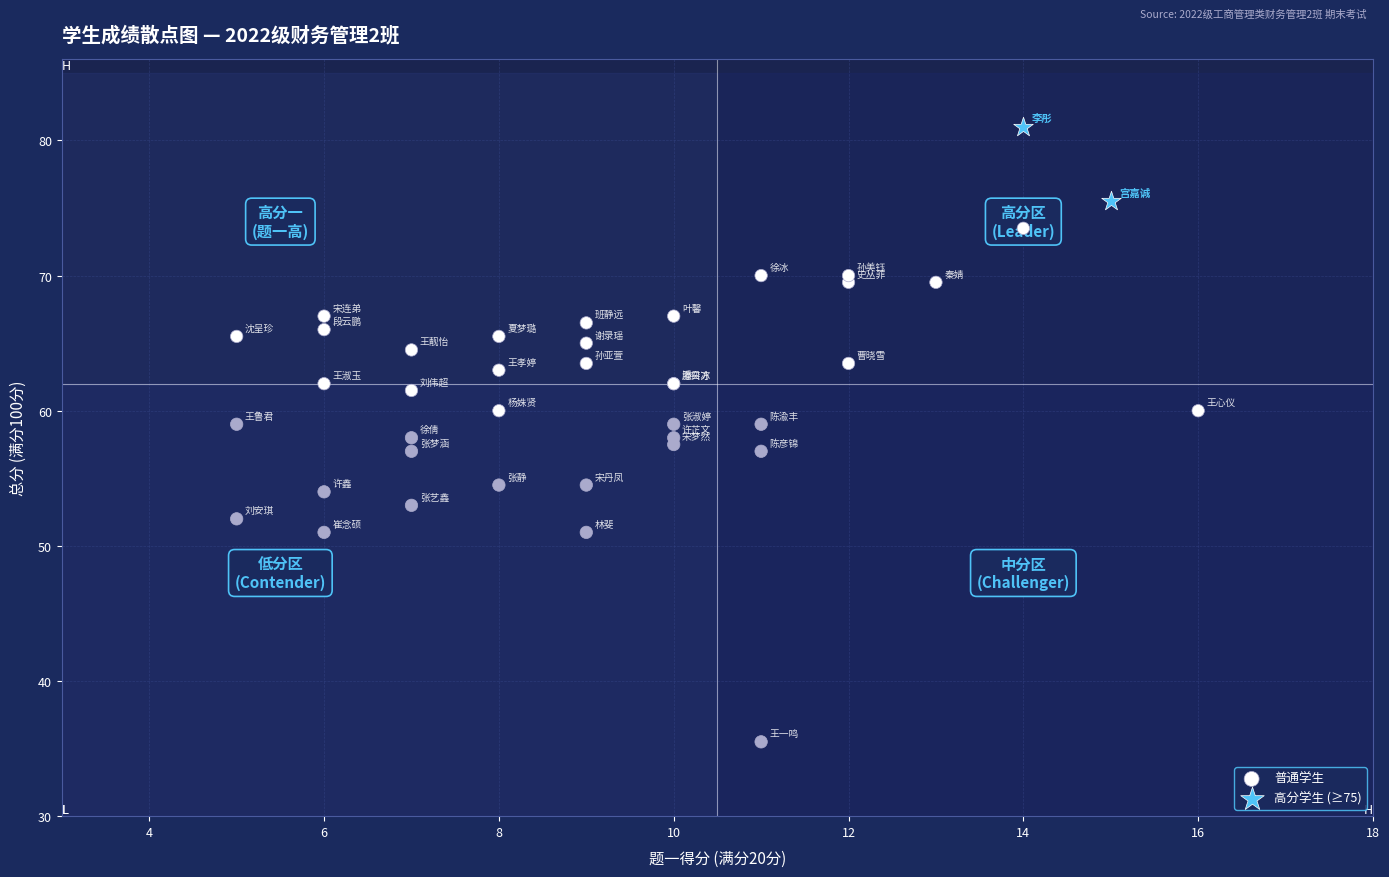

What are all the series names shown in the legend?

普通学生, 高分学生 (≥75)